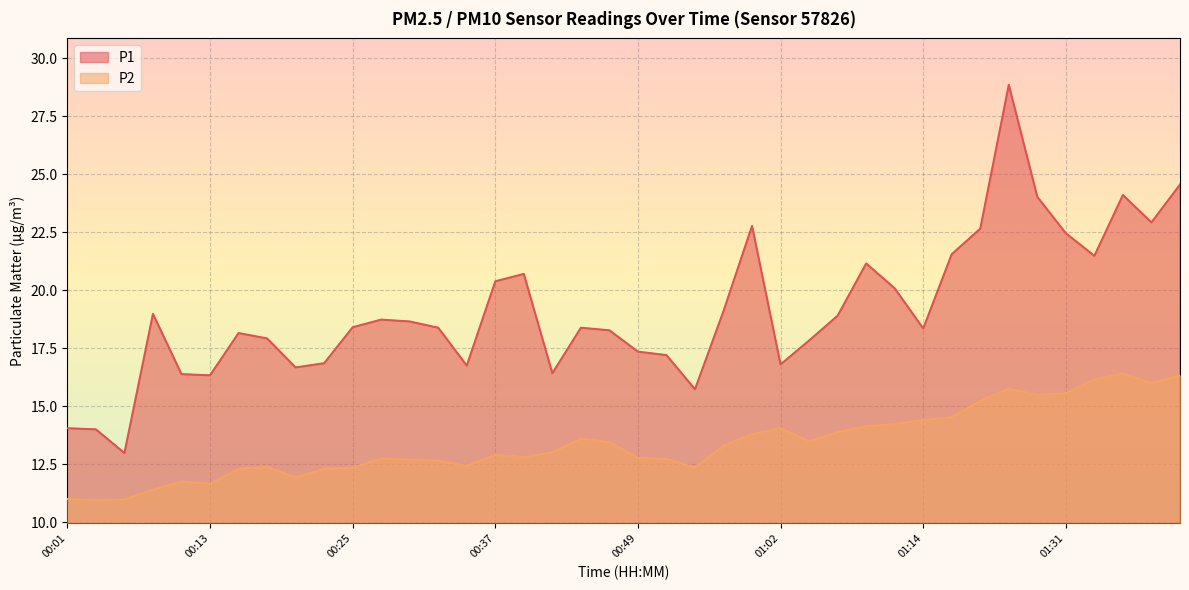

True or false: P1 and P2 intersect in this chart.

False